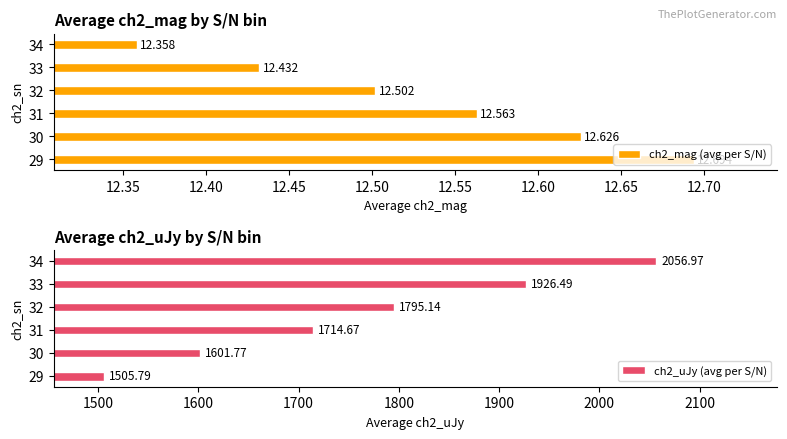

Is it true that ch2_uJy (avg per S/N) equals 2542.1 at 31?

False